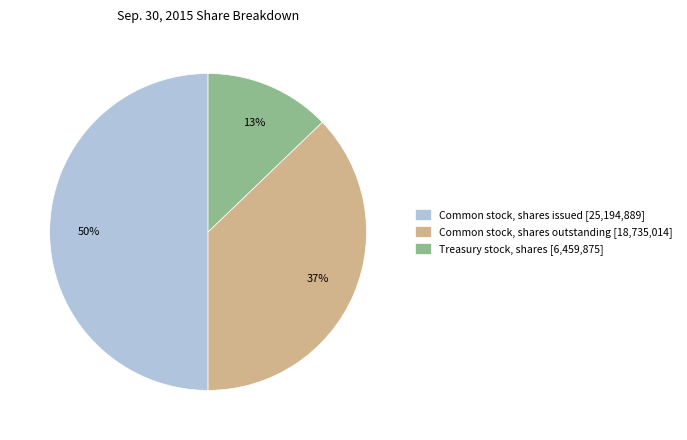

To the nearest percent, what portion does Treasury stock, shares represent?

13%